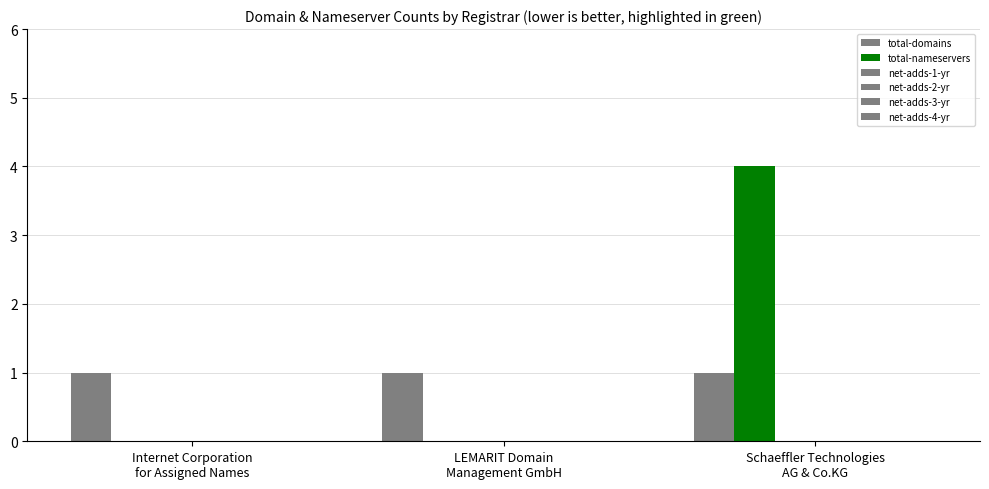

Are the bars horizontal?

No